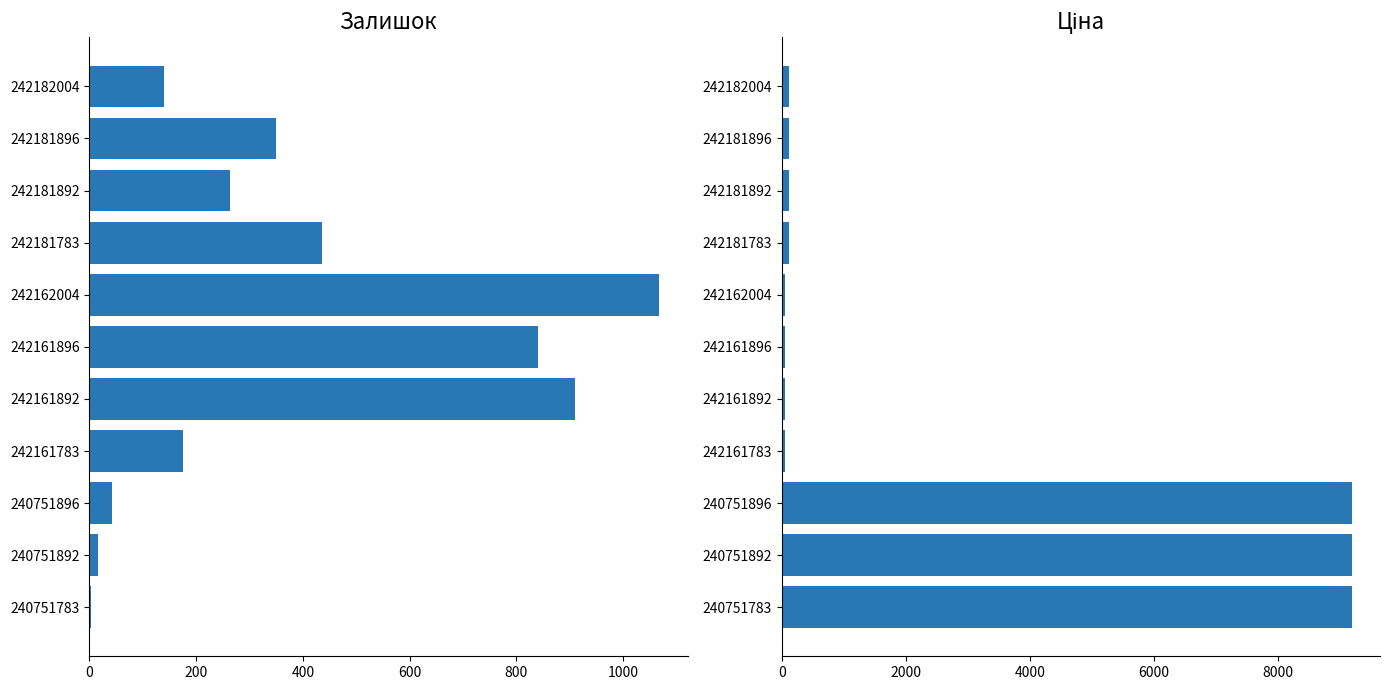

How many groups of bars are there?

11